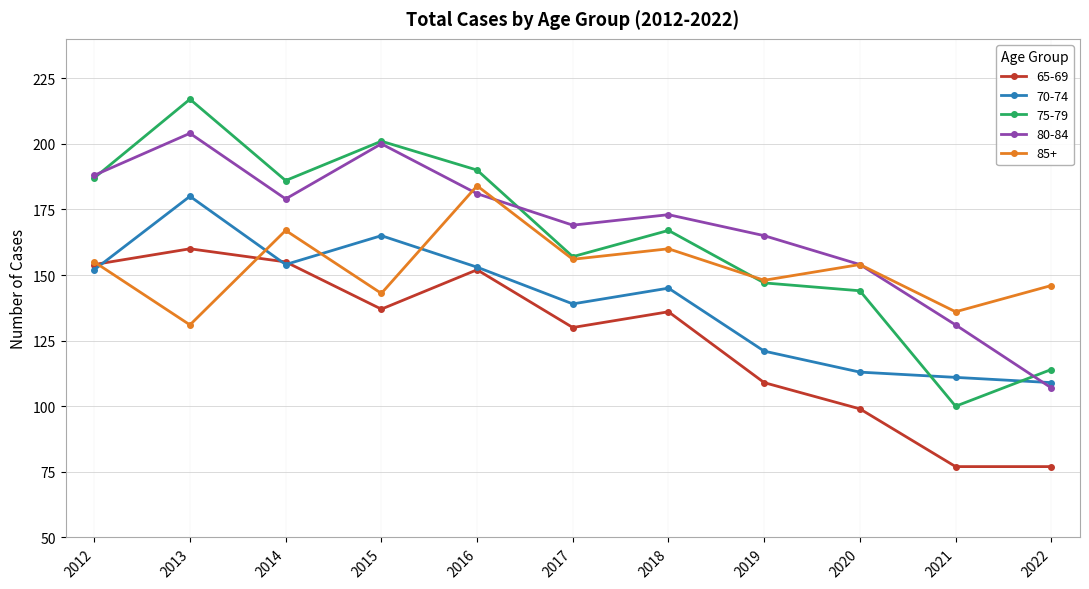

At which category does the chart reach its peak across all series?

2013